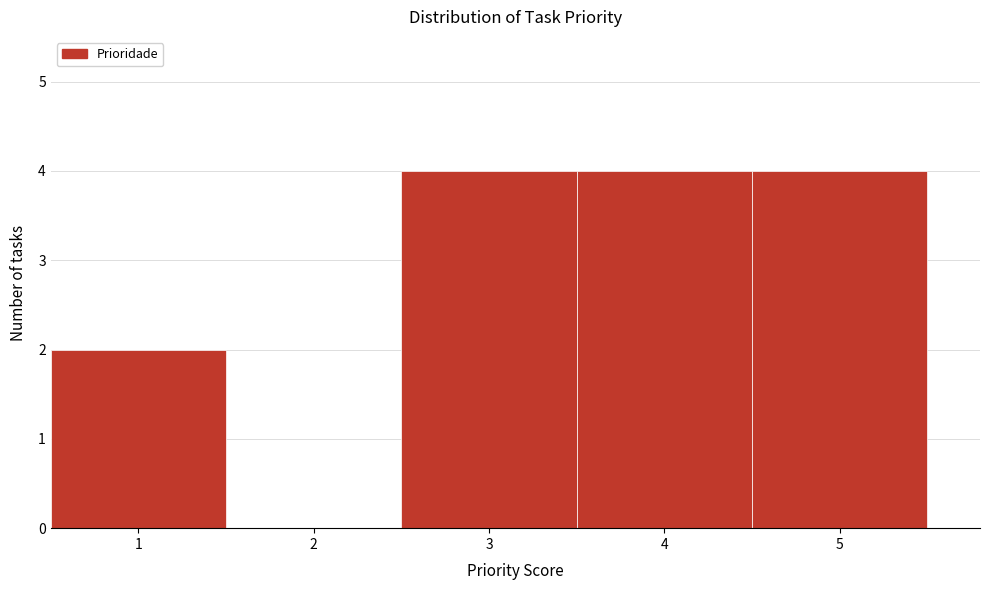

Reading left to right, list every bar in this chart as the range it spans on the x-axis followed by its height. The values are not printed on the chart, so give them approximately, as read against the axis.

0.5 to 1.5: 2
1.5 to 2.5: 0
2.5 to 3.5: 4
3.5 to 4.5: 4
4.5 to 5.5: 4